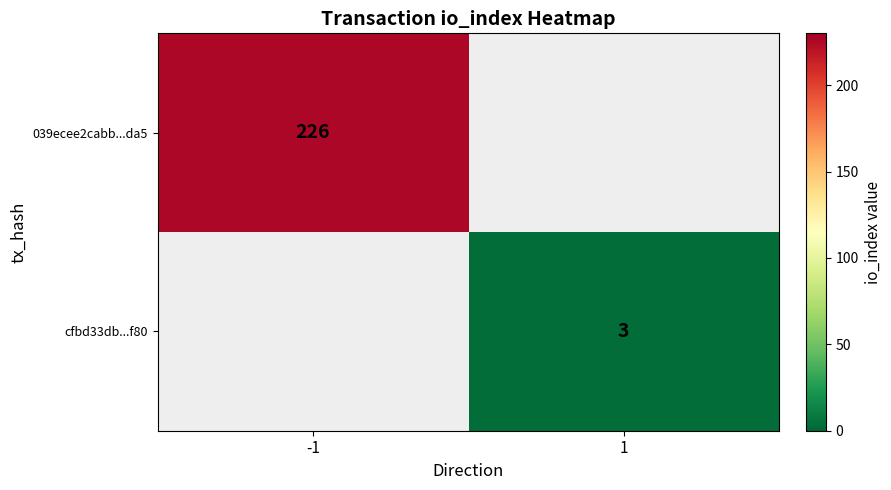

What is the minimum value shown in the chart?

3.0